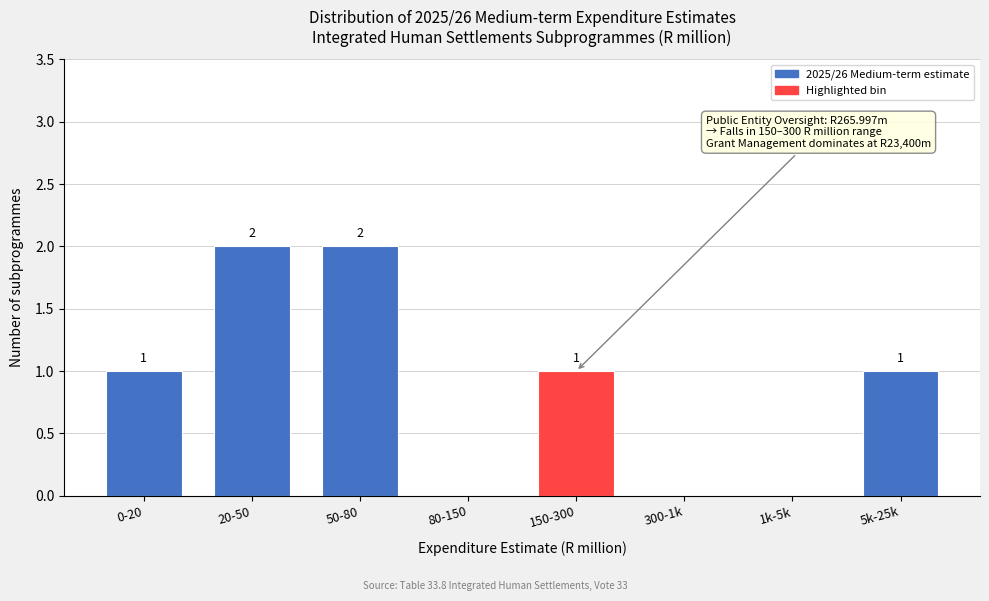

Reading left to right, transcribe all the data shown in this chart.

0-20=1	20-50=2	50-80=2	80-150=0	150-300=1	300-1k=0	1k-5k=0	5k-25k=1